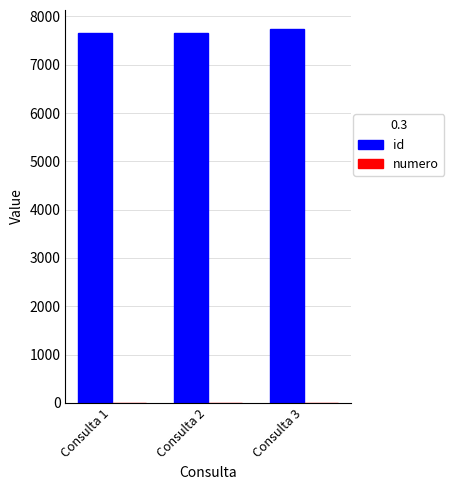

Count the number of data series in this chart.

2